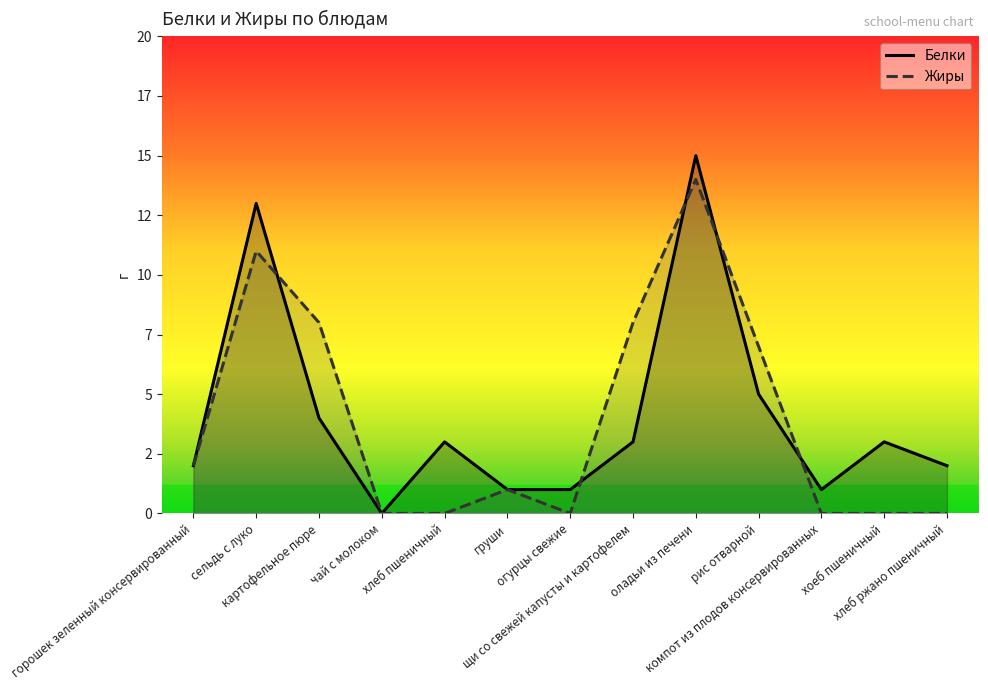

Where is the first local maximum for Белки?

сельдь с луко